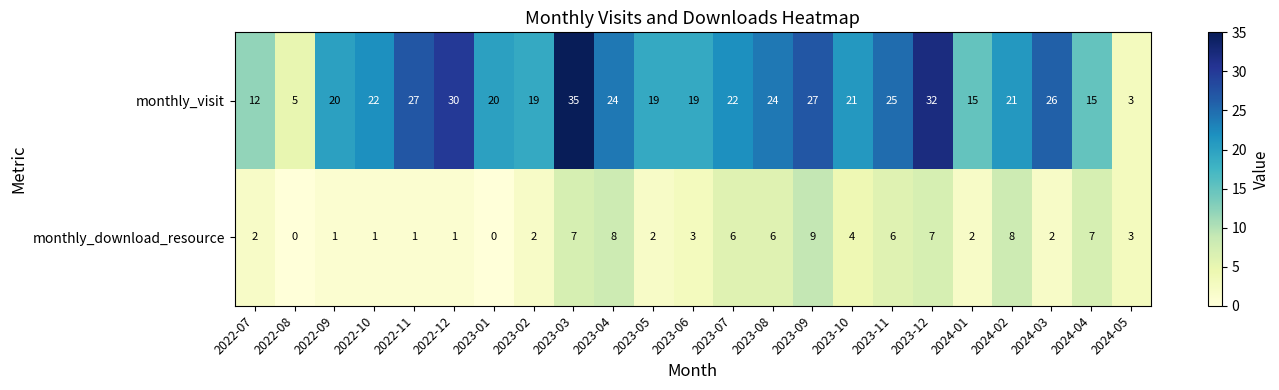

At which label does monthly_download_resource first exceed 3?

2023-03